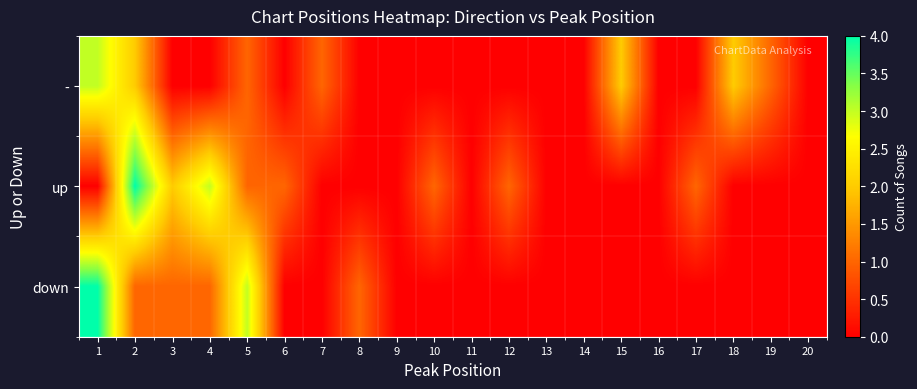

List the series in order of their overall mean, lowest first.

down, -, up